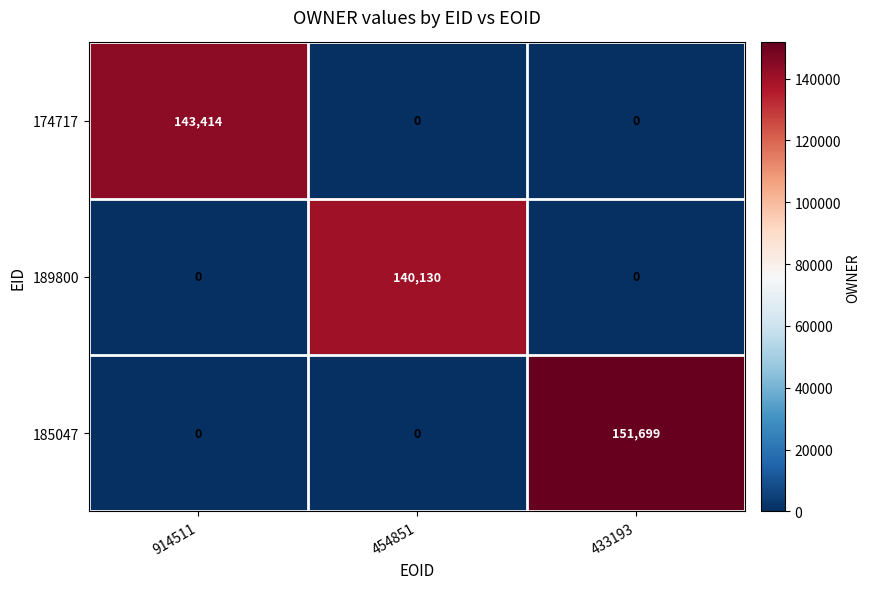

Reading left to right, list all the values displayed in this chart.

174717: 143414	0	0
189800: 0	140130	0
185047: 0	0	151699